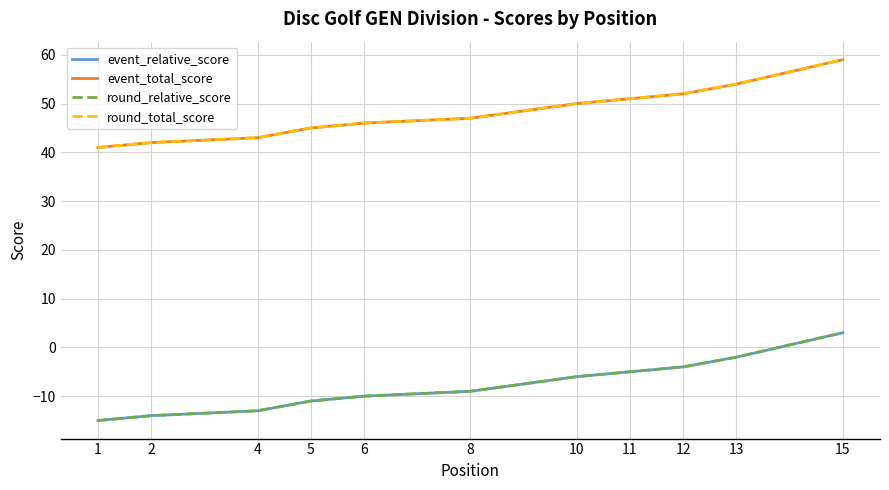

True or false: event_relative_score and event_total_score cross at least once.

False